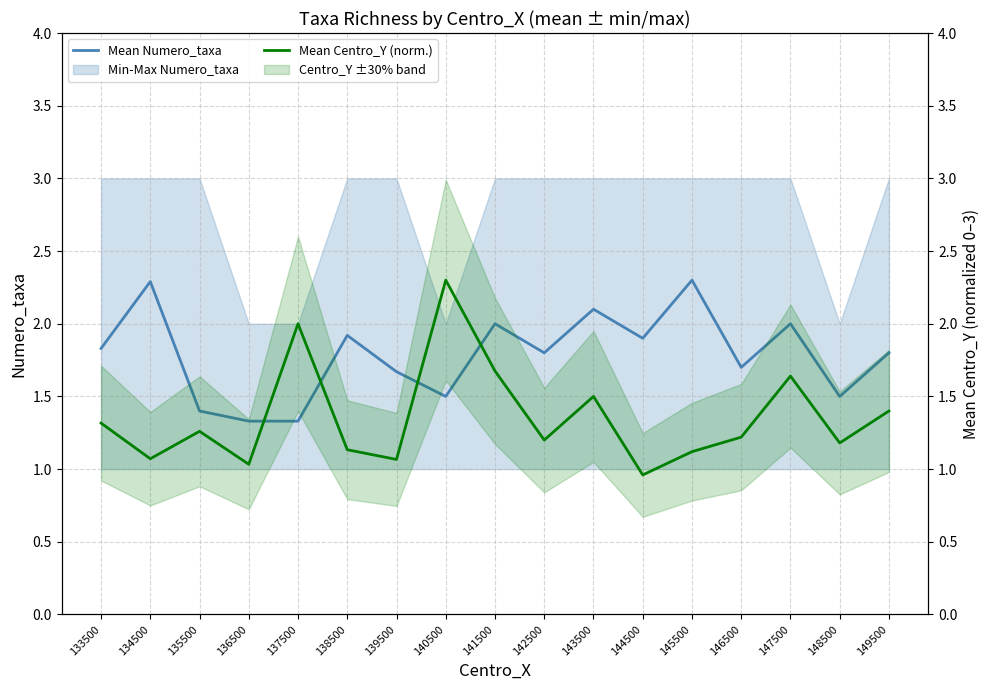

At how many categories does at least one series exceed 1?

17